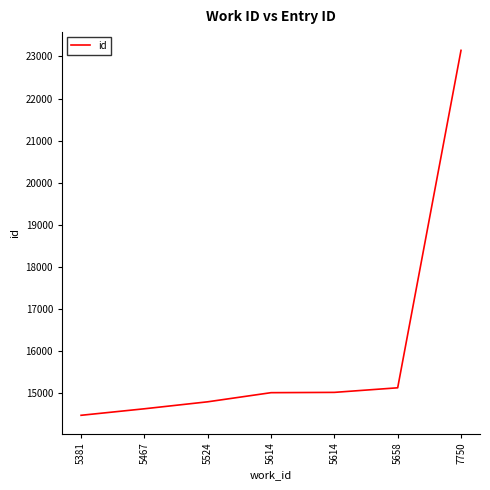

At which category does the chart reach its minimum across all series?

5381